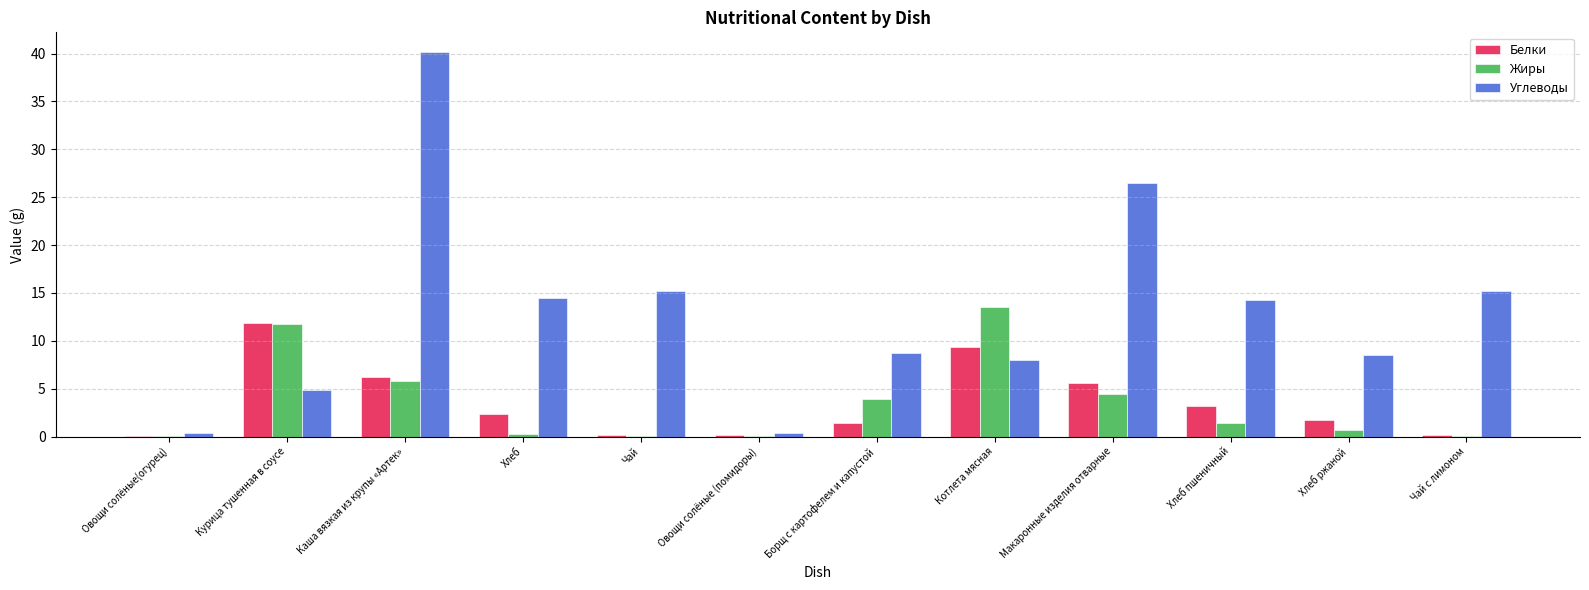

True or false: Углеводы has a value of 3.3 at Хлеб ржаной.

False